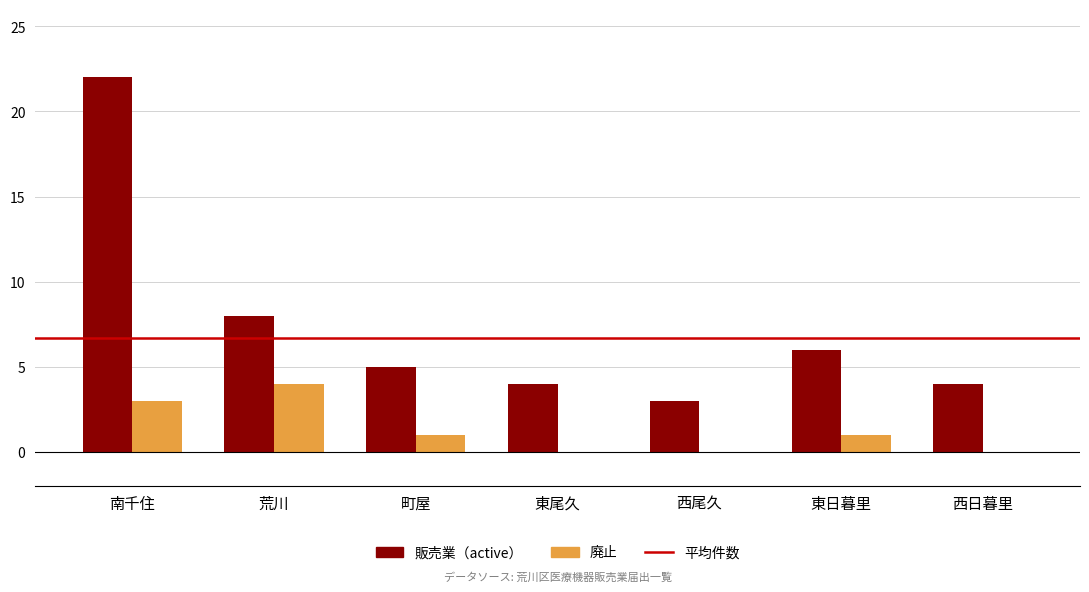

Which series has the widest spread of values?

販売業（active）